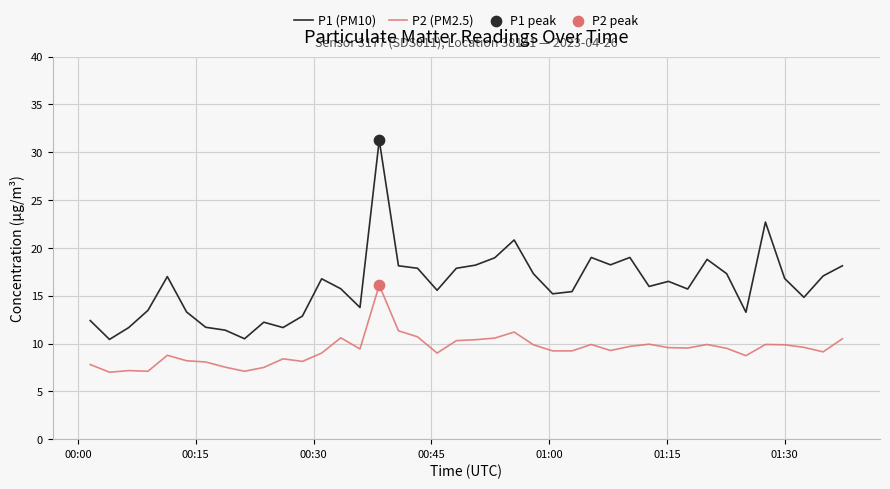

At how many categories does at least one series exceed 7?

40